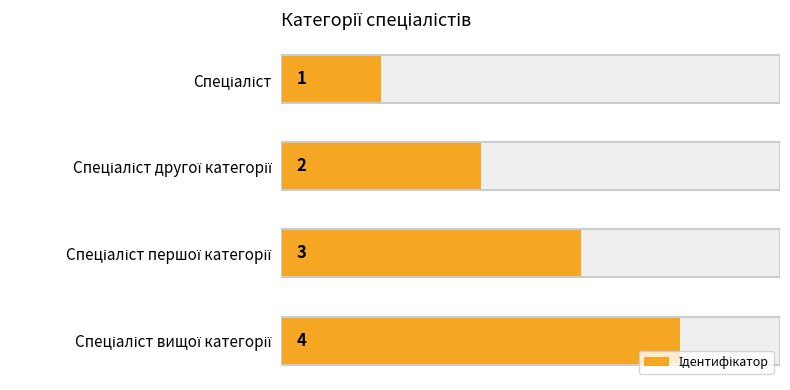

The value at Спеціаліст is 2. True or false?

False